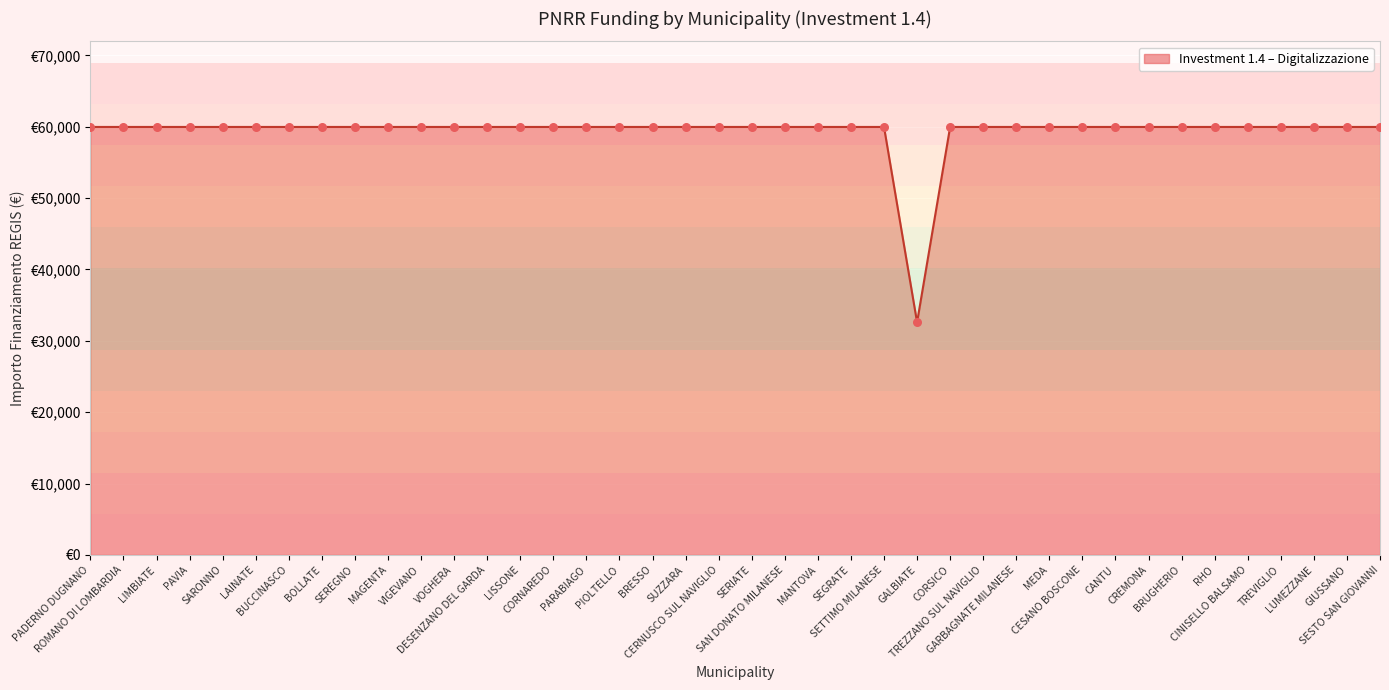

Which has a higher value, DESENZANO DEL GARDA or SEGRATE?

DESENZANO DEL GARDA